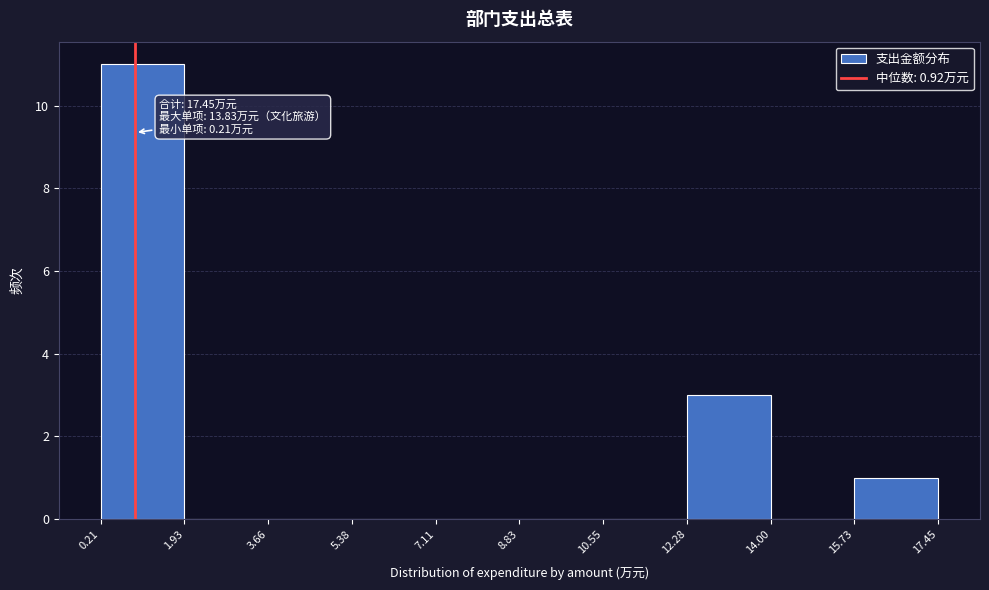

Which range on the x-axis has the tallest bar?

0.21 to 1.93